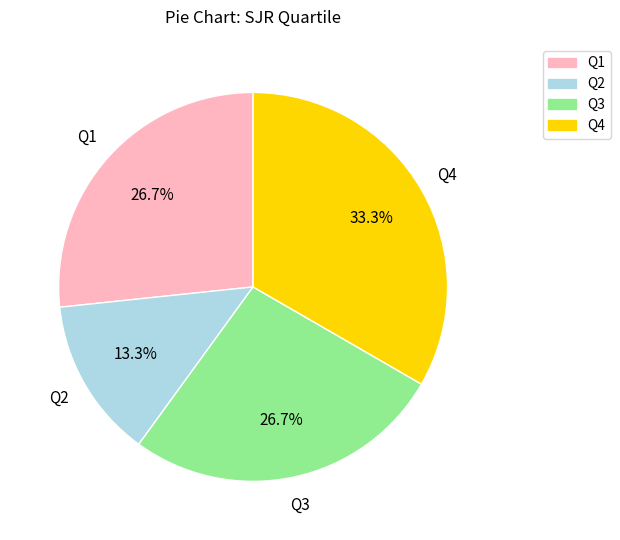

To the nearest percent, what portion does Q3 represent?

27%